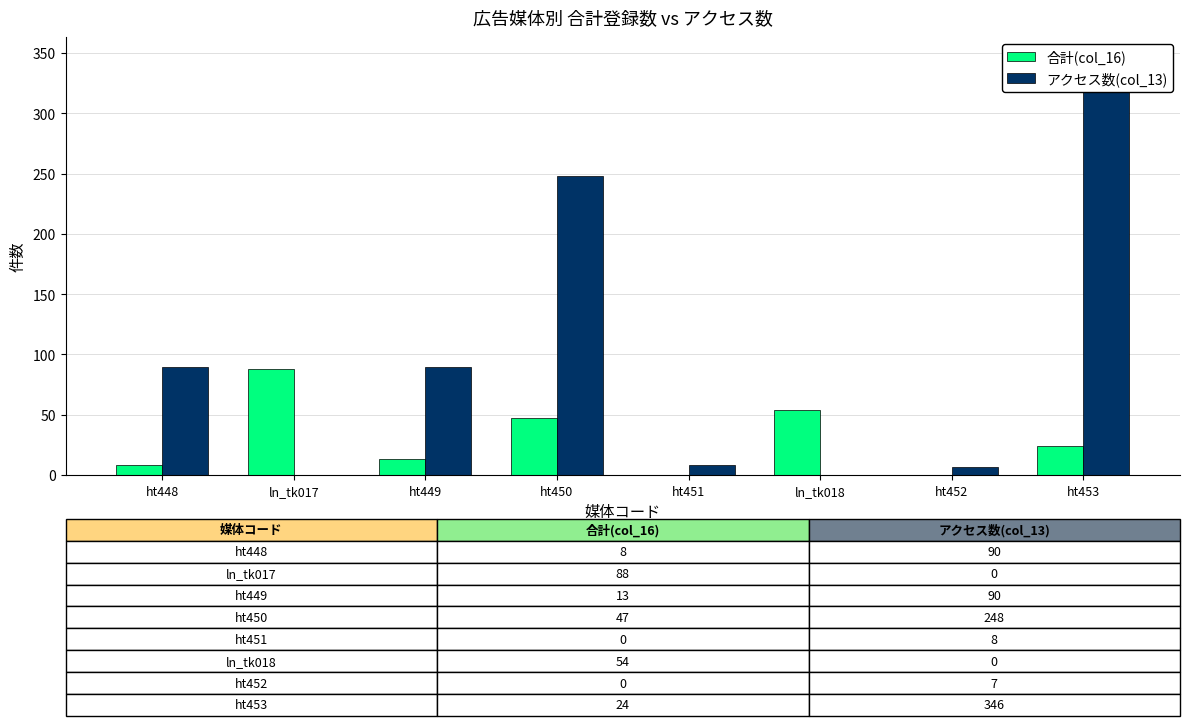

How many groups of bars are there?

8